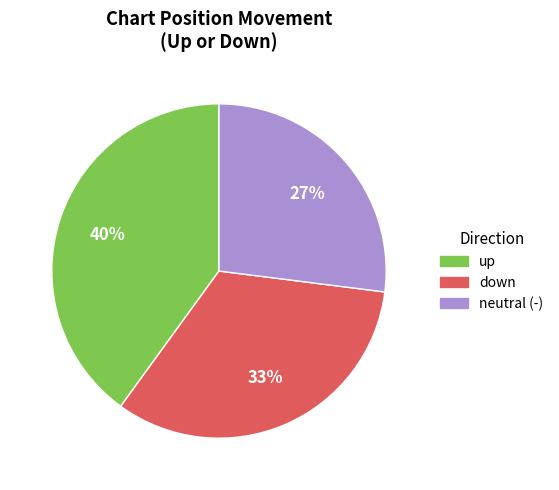

To the nearest percent, what is the difference between the largest and smallest slice percentages?

13%